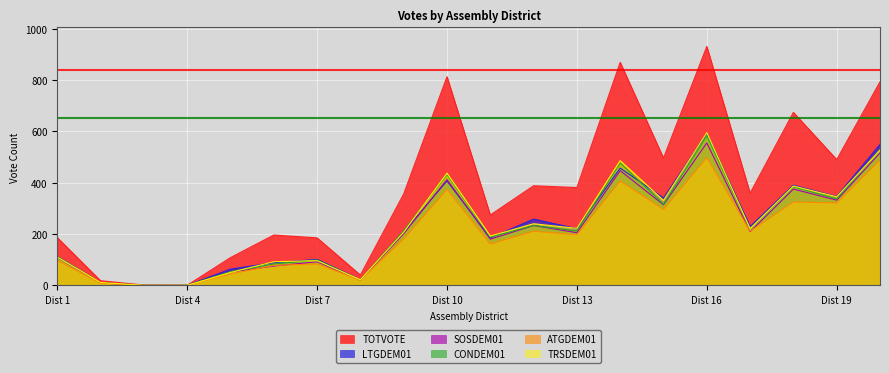

What is the spread (max minus min) of values at Dist 10?

439